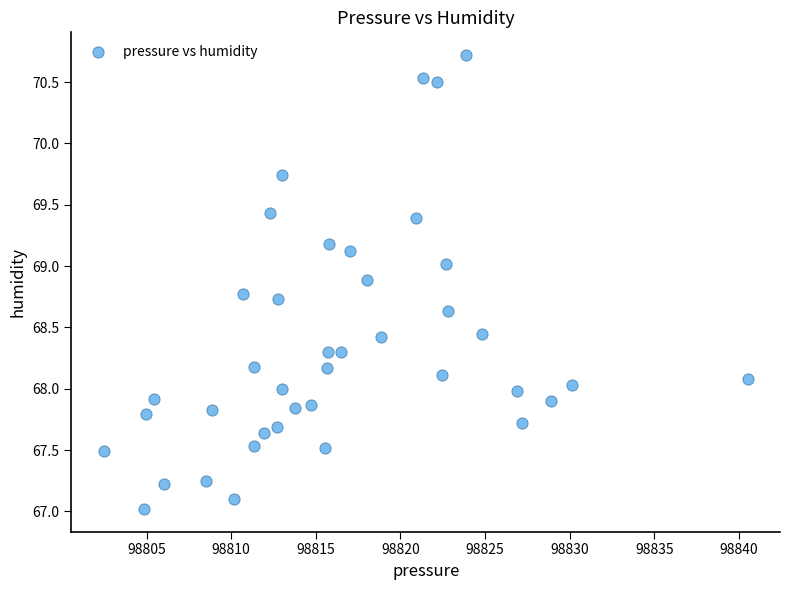

What is the range of X values (max minus min)?

38.1